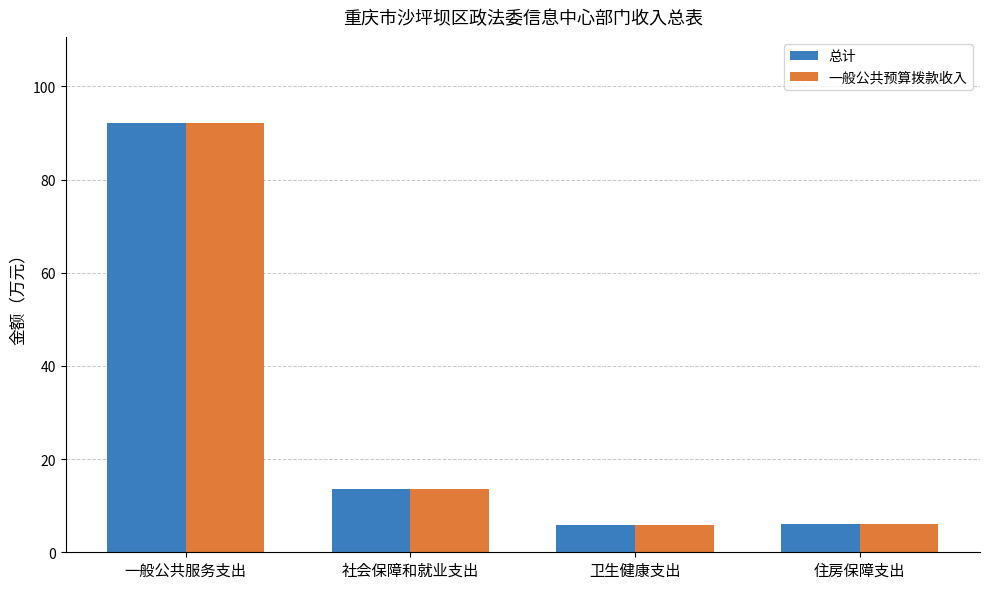

At which category is the sum across all series the highest?

一般公共服务支出